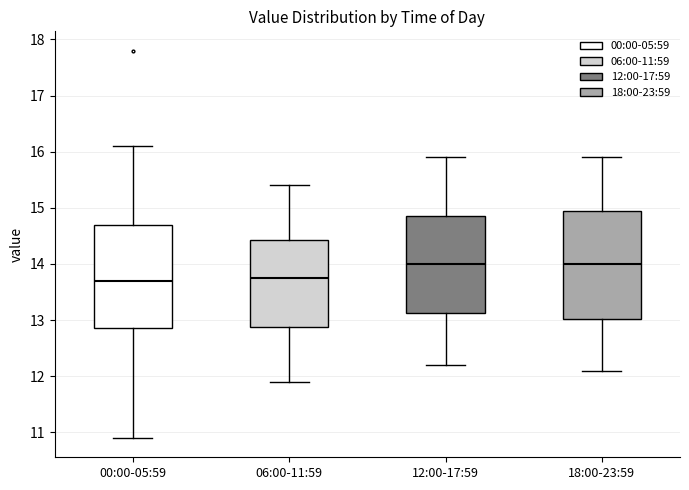

Reading left to right, transcribe this box plot: for each box, give where its median line is, the range the box spans, and where its two whiskers end, as read against the y-axis. The values are not printed on the chart, so give them approximately, as read against the axis.

00:00-05:59: median 13.7, box 12.9 to 14.7, whiskers 10.9 to 16.1
06:00-11:59: median 13.8, box 12.9 to 14.4, whiskers 11.9 to 15.4
12:00-17:59: median 14.0, box 13.1 to 14.9, whiskers 12.2 to 15.9
18:00-23:59: median 14.0, box 13.0 to 15.0, whiskers 12.1 to 15.9